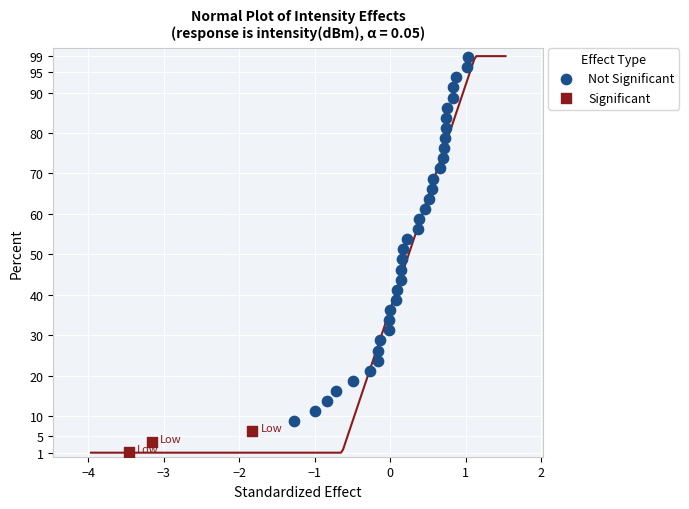

Which series has the widest spread of Y values?

Not Significant